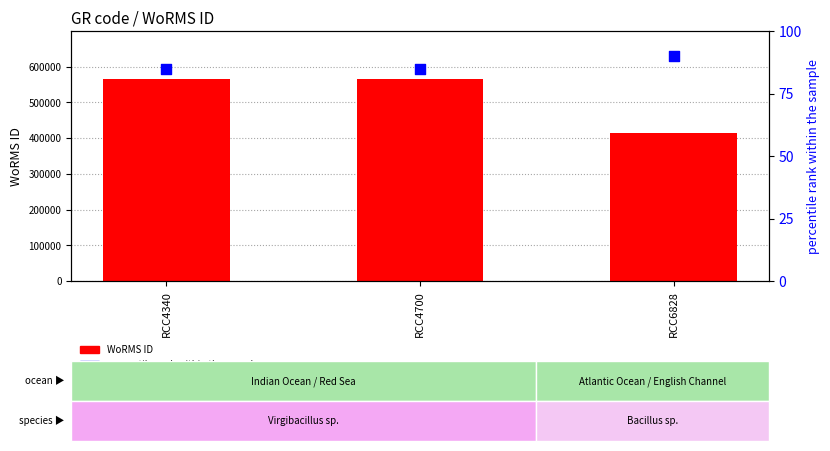

Is the value of percentile rank within the sample at RCC4340 greater than the value of WoRMS ID at RCC4340?

No